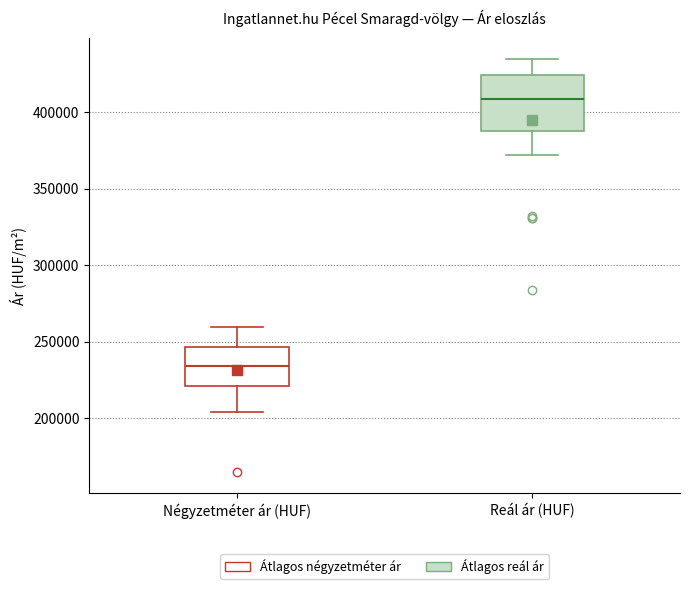

Comparing the boxes themselves (not the whiskers), which one is the tallest?

Reál ár (HUF)